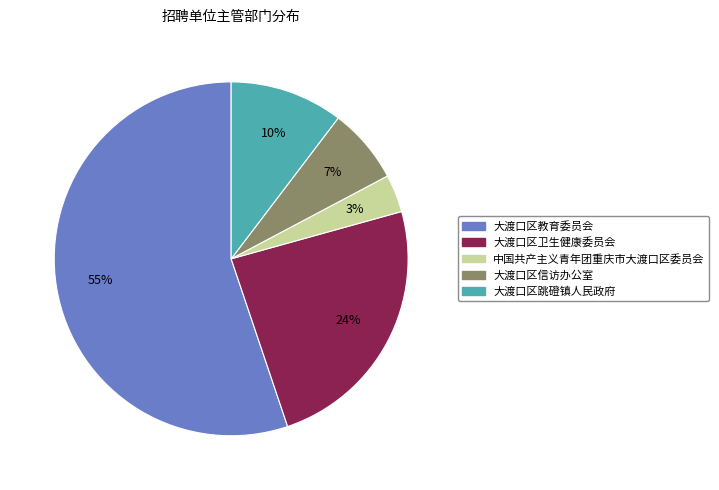

Rank the categories by value from lowest to highest.

中国共产主义青年团重庆市大渡口区委员会, 大渡口区信访办公室, 大渡口区跳磴镇人民政府, 大渡口区卫生健康委员会, 大渡口区教育委员会